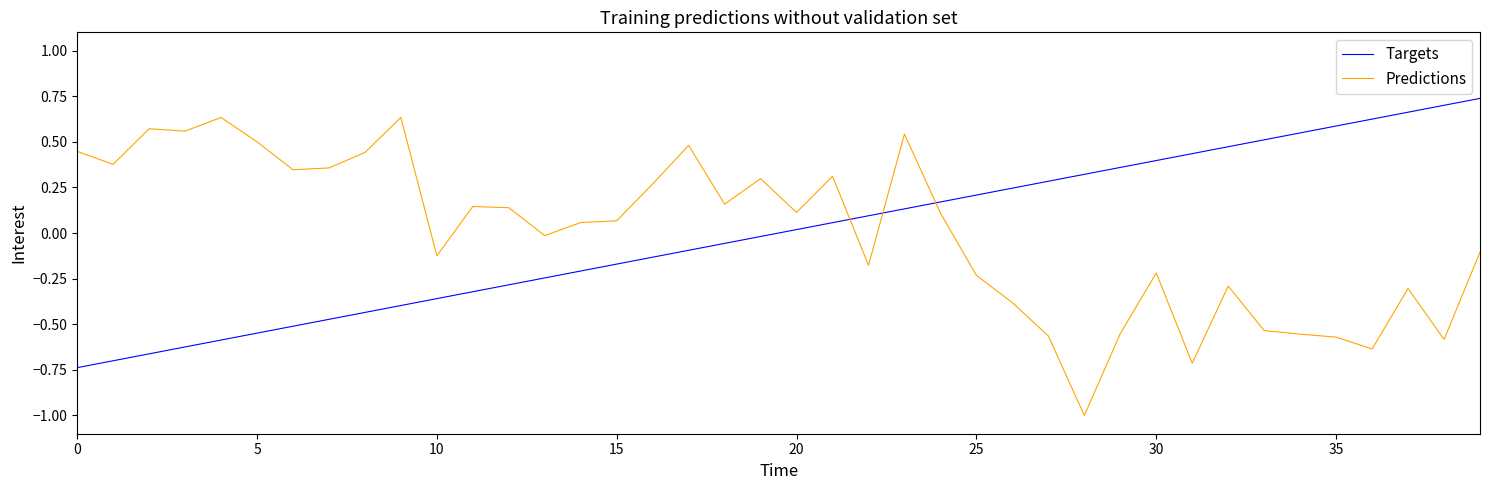

Which series has the widest spread of values?

Predictions